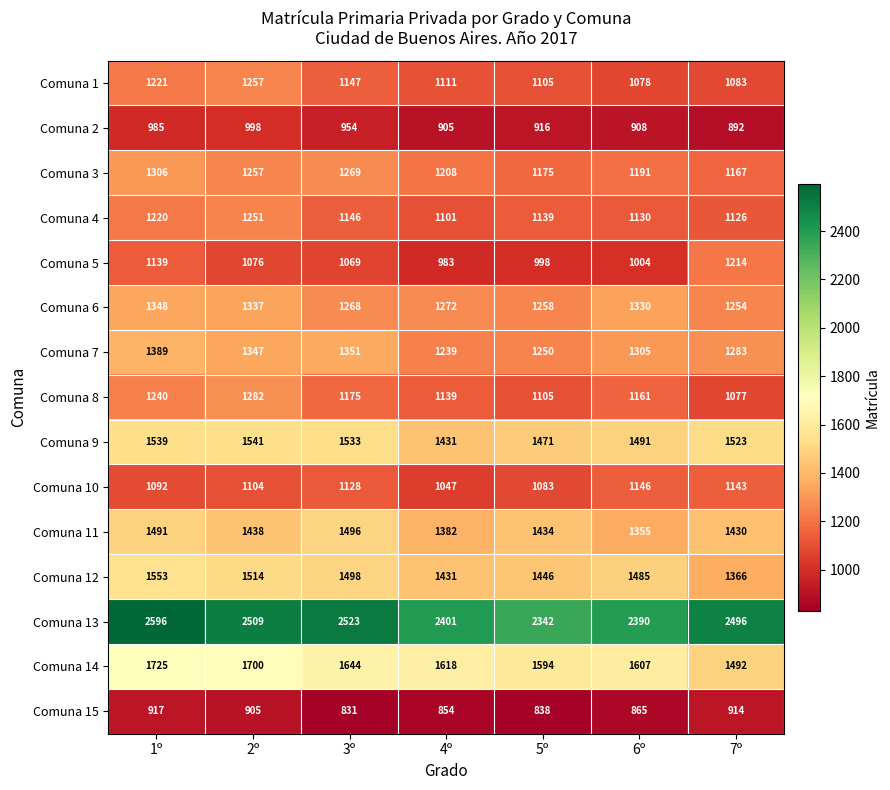

Rank the series at 6º from highest to lowest value.

Comuna 13, Comuna 14, Comuna 9, Comuna 12, Comuna 11, Comuna 6, Comuna 7, Comuna 3, Comuna 8, Comuna 10, Comuna 4, Comuna 1, Comuna 5, Comuna 2, Comuna 15